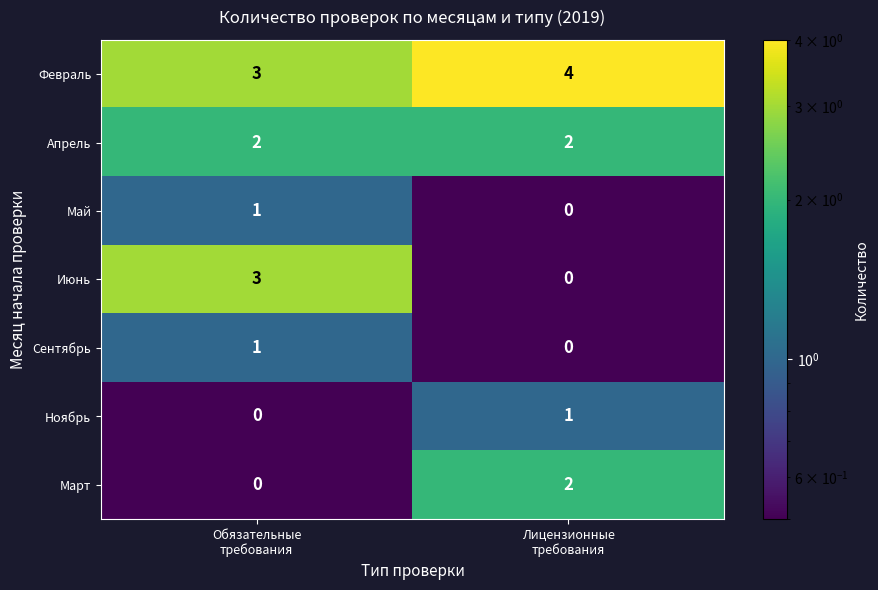

What is the greatest value displayed?

4